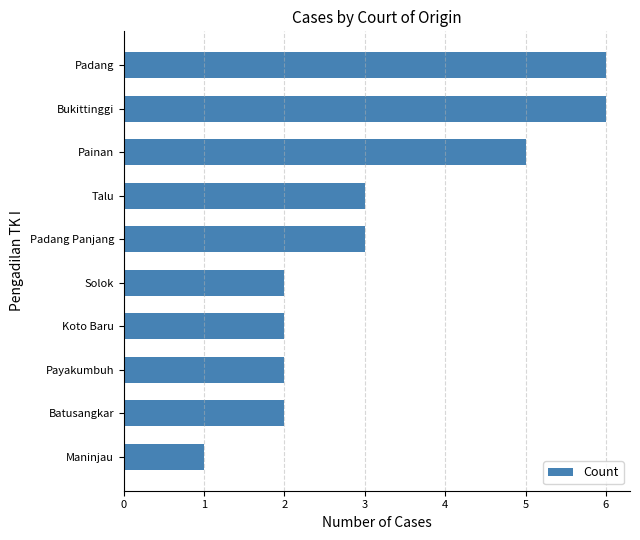

Which has a higher value, Painan or Payakumbuh?

Painan